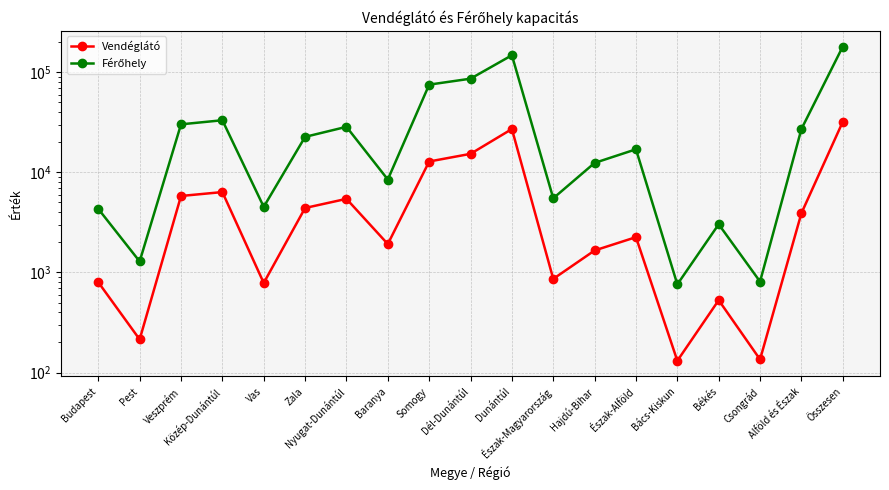

Rank the categories by Vendéglátó value from highest to lowest.

Összesen, Dunántúl, Dél-Dunántúl, Somogy, Közép-Dunántúl, Veszprém, Nyugat-Dunántúl, Zala, Alföld és Észak, Észak-Alföld, Baranya, Hajdú-Bihar, Észak-Magyarország, Budapest, Vas, Békés, Pest, Csongrád, Bács-Kiskun